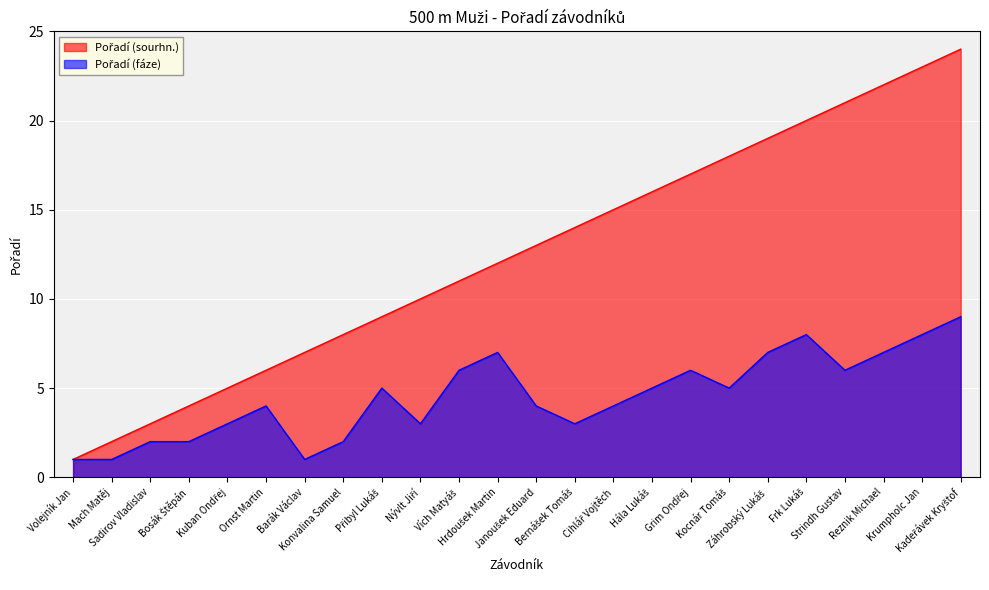

True or false: Pořadí (sourhn.) and Pořadí (fáze) cross at least once.

False